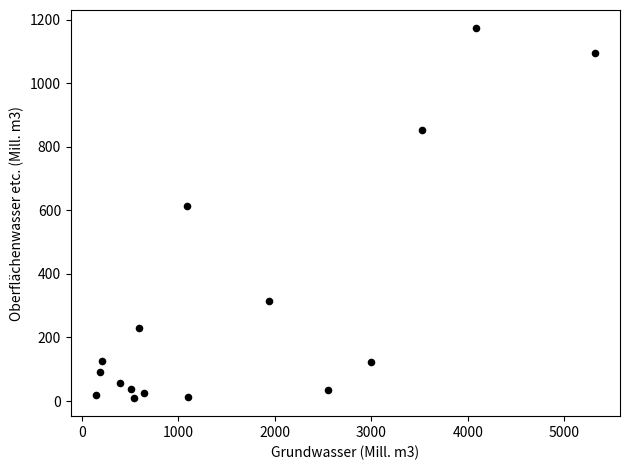

What is the range of X values (max minus min)?

5173.9